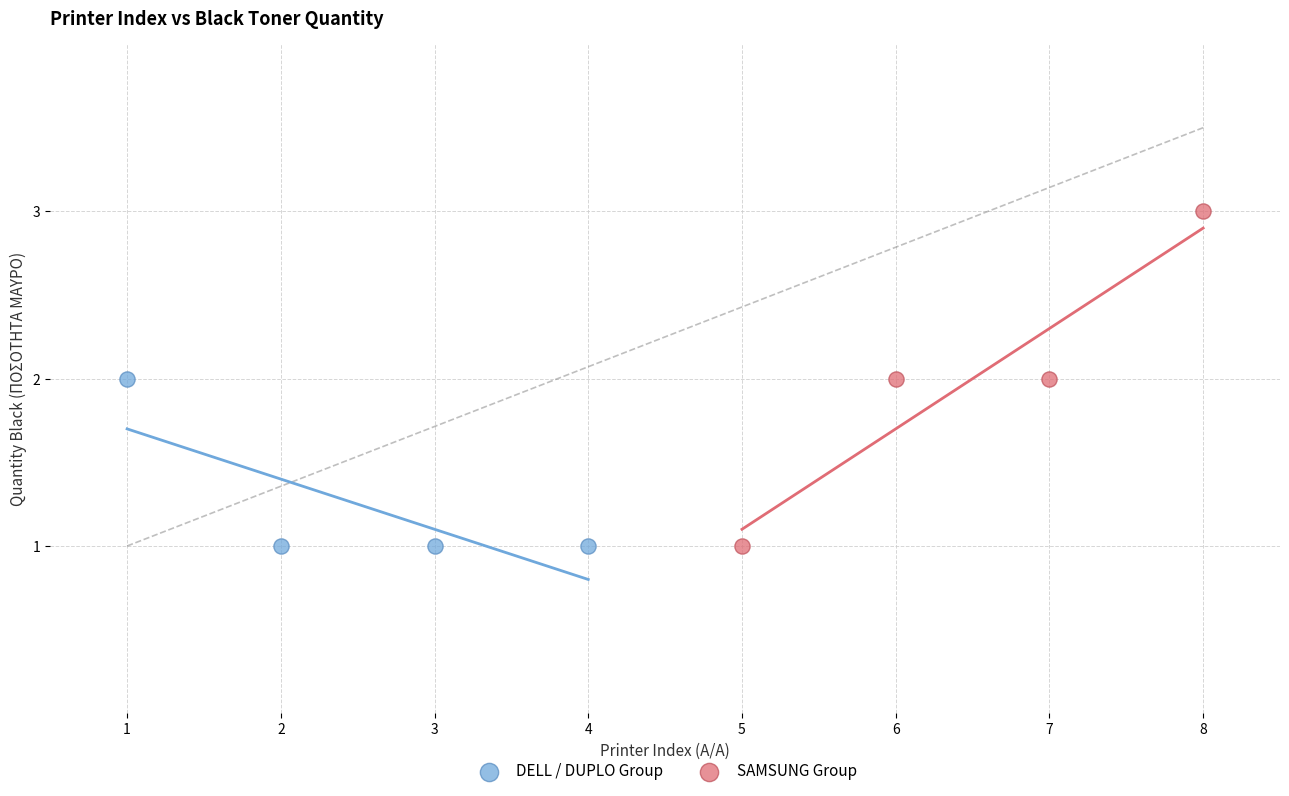

Which series has the widest spread of Y values?

SAMSUNG Group